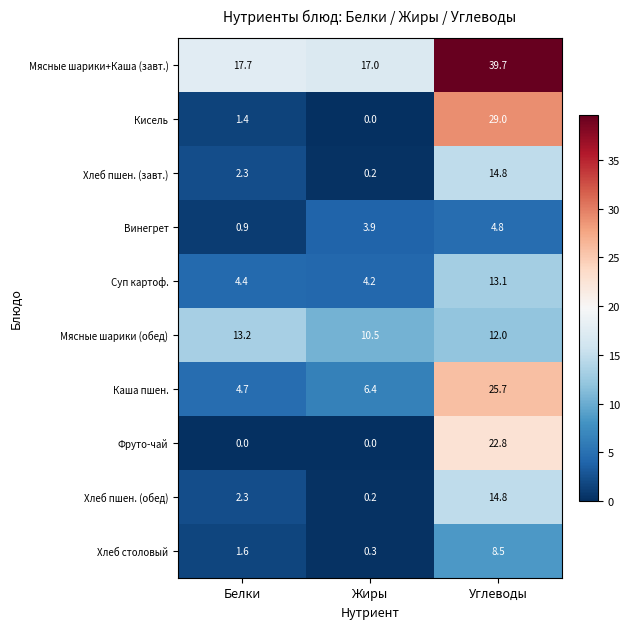

Which category has the highest value across all series?

Углеводы